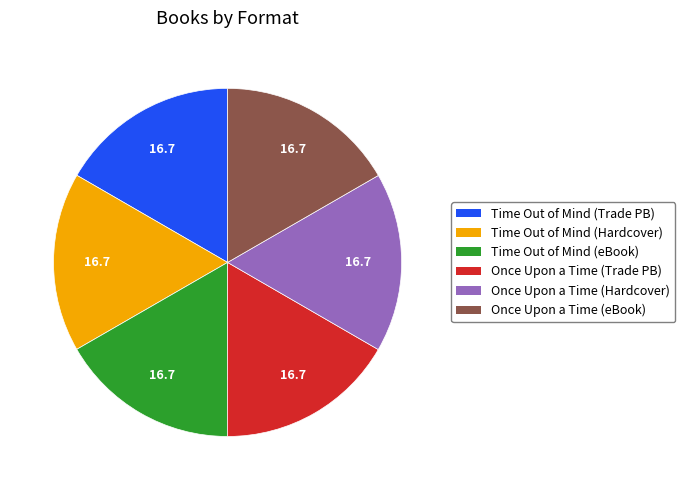

How many slices are in this pie chart?

6